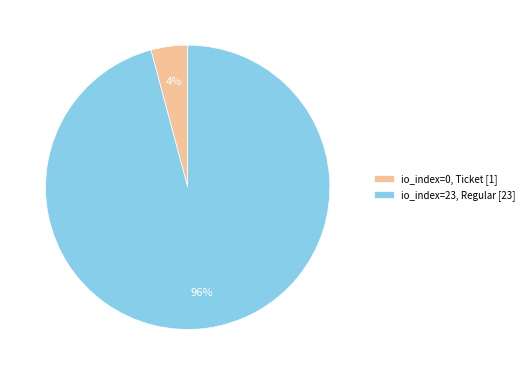

Count the number of slices in the pie.

2